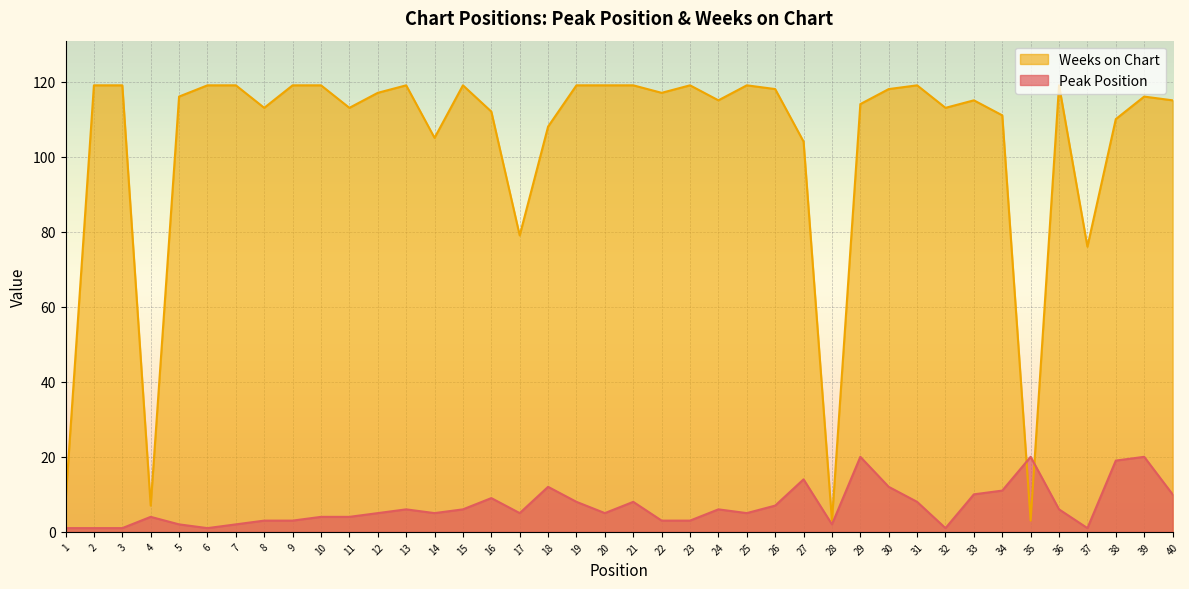

What is the total value across all series at 7?

121